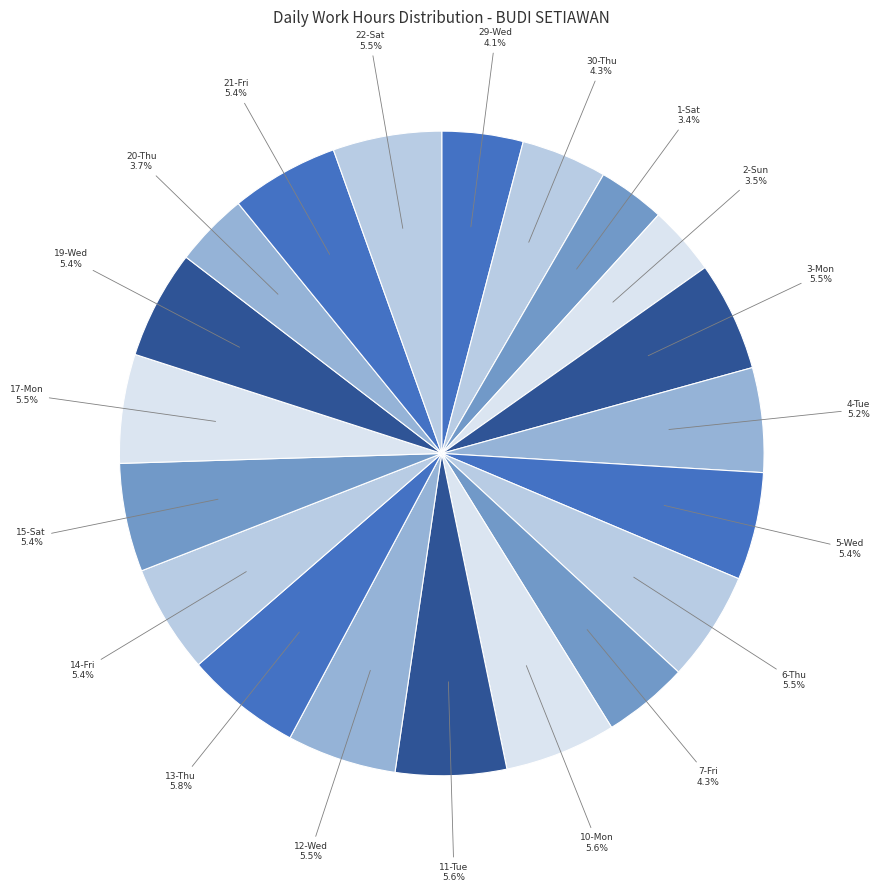

Combined, what portion of the pie is 12-Wed and 6-Thu?

11.0%